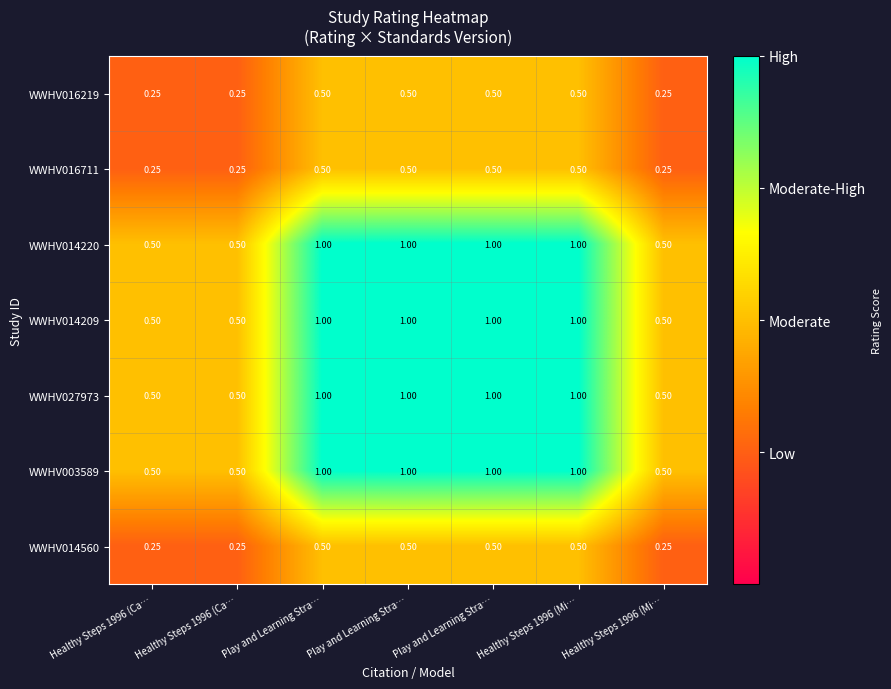

Reading right to left, transcribe all the data shown in this chart.

WWHV016219: Healthy Steps 1996 (Mi…=0.2	Healthy Steps 1996 (Mi…=0.5	Play and Learning Stra…=0.5	Play and Learning Stra…=0.5	Play and Learning Stra…=0.5	Healthy Steps 1996 (Ca…=0.2	Healthy Steps 1996 (Ca…=0.2
WWHV016711: Healthy Steps 1996 (Mi…=0.2	Healthy Steps 1996 (Mi…=0.5	Play and Learning Stra…=0.5	Play and Learning Stra…=0.5	Play and Learning Stra…=0.5	Healthy Steps 1996 (Ca…=0.2	Healthy Steps 1996 (Ca…=0.2
WWHV014220: Healthy Steps 1996 (Mi…=0.5	Healthy Steps 1996 (Mi…=1.0	Play and Learning Stra…=1.0	Play and Learning Stra…=1.0	Play and Learning Stra…=1.0	Healthy Steps 1996 (Ca…=0.5	Healthy Steps 1996 (Ca…=0.5
WWHV014209: Healthy Steps 1996 (Mi…=0.5	Healthy Steps 1996 (Mi…=1.0	Play and Learning Stra…=1.0	Play and Learning Stra…=1.0	Play and Learning Stra…=1.0	Healthy Steps 1996 (Ca…=0.5	Healthy Steps 1996 (Ca…=0.5
WWHV027973: Healthy Steps 1996 (Mi…=0.5	Healthy Steps 1996 (Mi…=1.0	Play and Learning Stra…=1.0	Play and Learning Stra…=1.0	Play and Learning Stra…=1.0	Healthy Steps 1996 (Ca…=0.5	Healthy Steps 1996 (Ca…=0.5
WWHV003589: Healthy Steps 1996 (Mi…=0.5	Healthy Steps 1996 (Mi…=1.0	Play and Learning Stra…=1.0	Play and Learning Stra…=1.0	Play and Learning Stra…=1.0	Healthy Steps 1996 (Ca…=0.5	Healthy Steps 1996 (Ca…=0.5
WWHV014560: Healthy Steps 1996 (Mi…=0.2	Healthy Steps 1996 (Mi…=0.5	Play and Learning Stra…=0.5	Play and Learning Stra…=0.5	Play and Learning Stra…=0.5	Healthy Steps 1996 (Ca…=0.2	Healthy Steps 1996 (Ca…=0.2